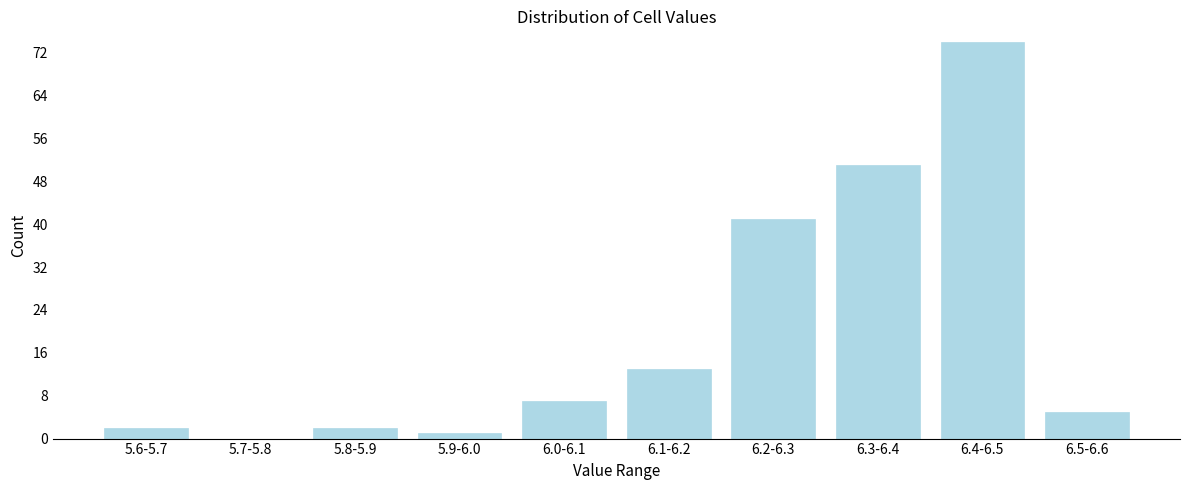

Reading right to left, transcribe all the data shown in this chart.

6.5-6.6=5	6.4-6.5=74	6.3-6.4=51	6.2-6.3=41	6.1-6.2=13	6.0-6.1=7	5.9-6.0=1	5.8-5.9=2	5.7-5.8=0	5.6-5.7=2